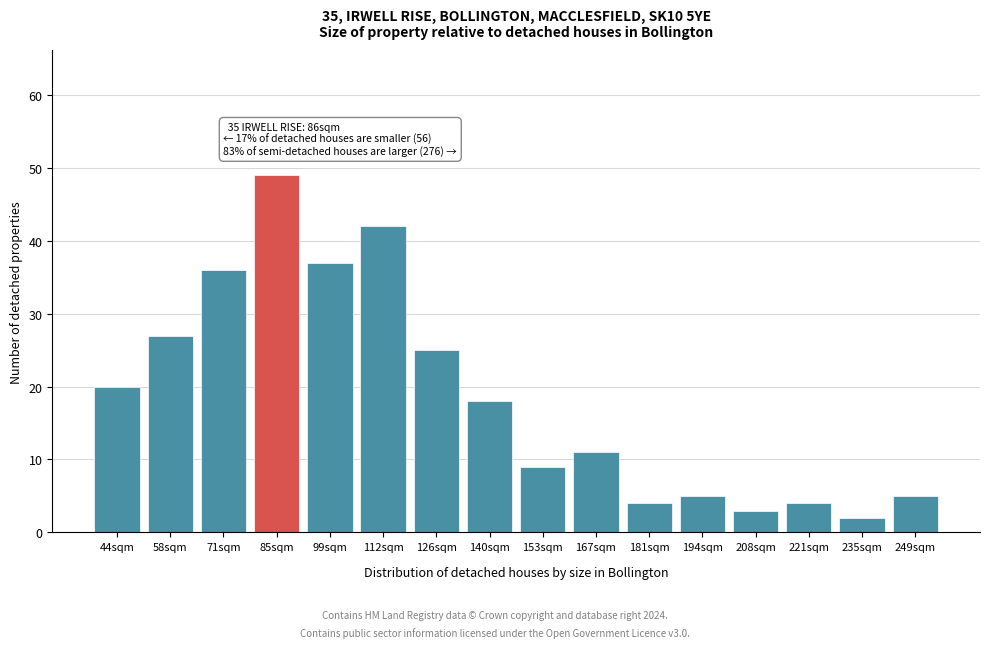

Reading left to right, list all the values displayed in this chart.

20	27	36	49	37	42	25	18	9	11	4	5	3	4	2	5